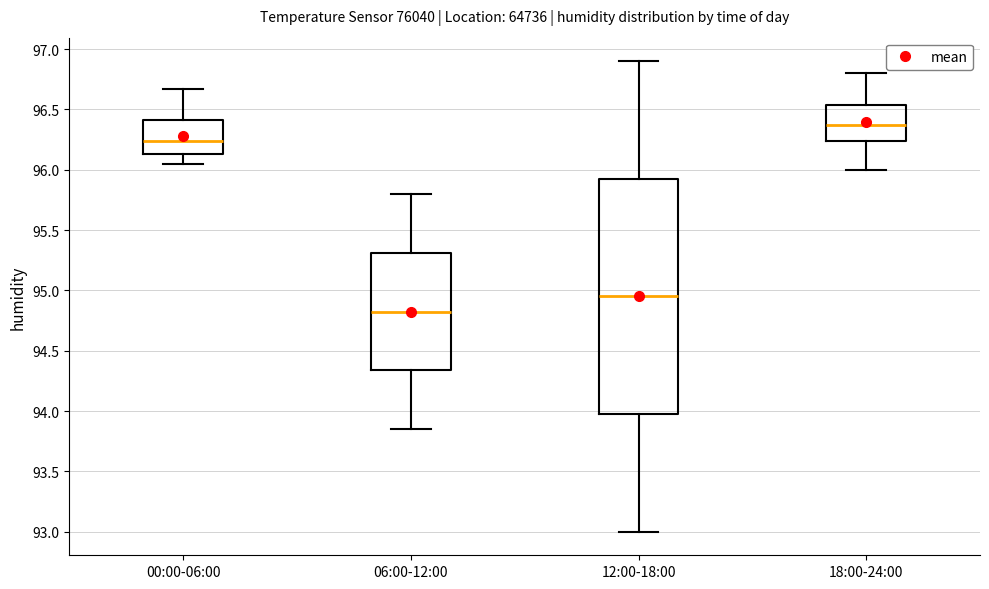

Where does the upper whisker of the box for 00:00-06:00 end on the y-axis? The values are not printed on the chart, so give them approximately, as read against the axis.

96.65